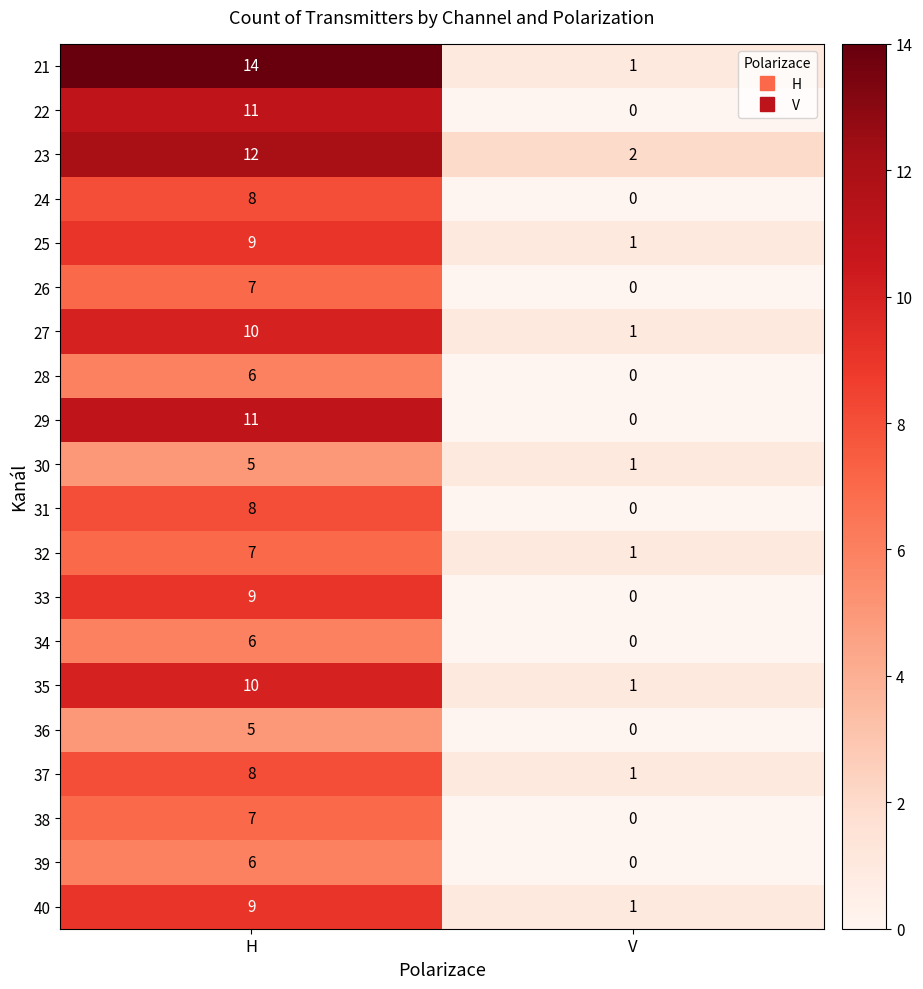

Is the value of 40 at H greater than the value of 34 at H?

Yes